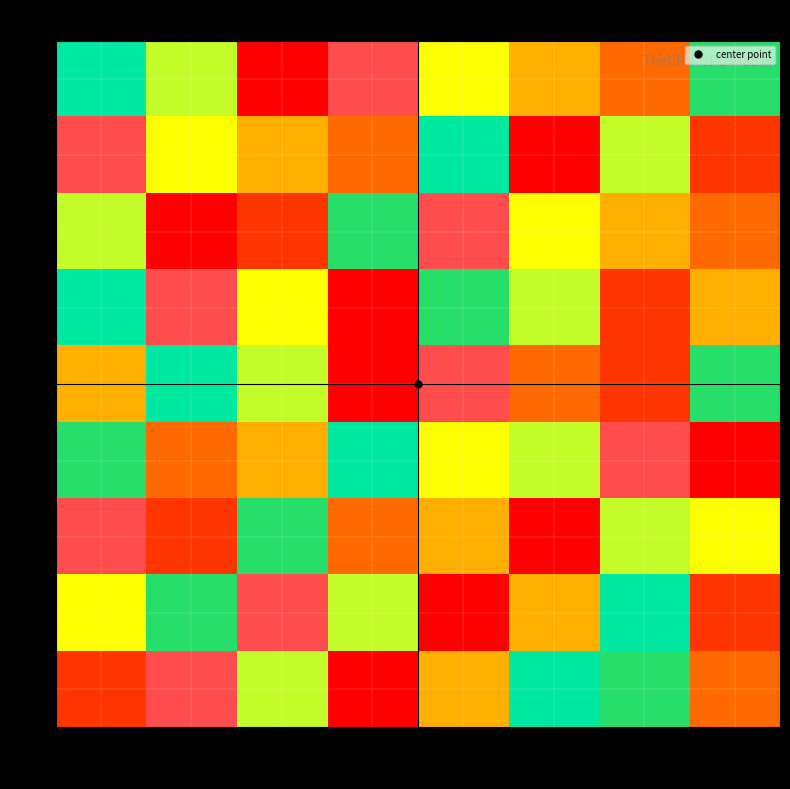

Rank the series by their maximum value, from highest to lowest.

1, 2, 3, 4, 5, 6, 7, 8, 9